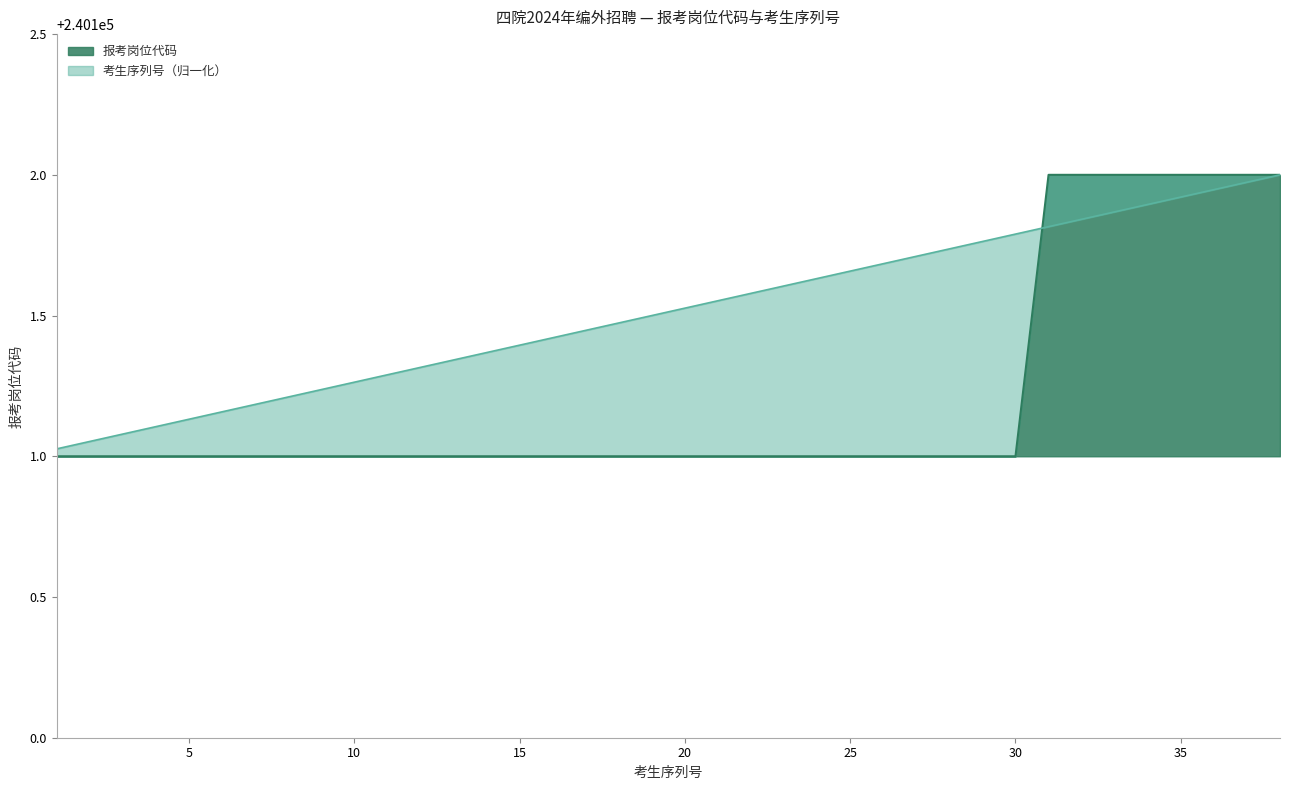

How many intersections are there between 考生序列号 and 报考岗位代码?

1